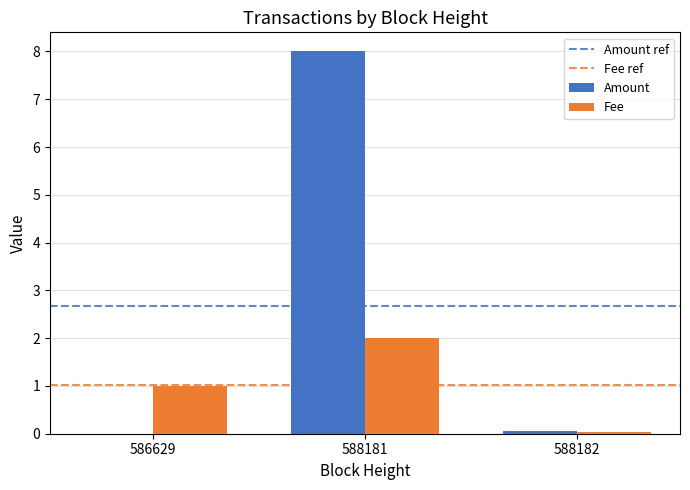

True or false: Amount has a value of -3.7 at 586629.

False